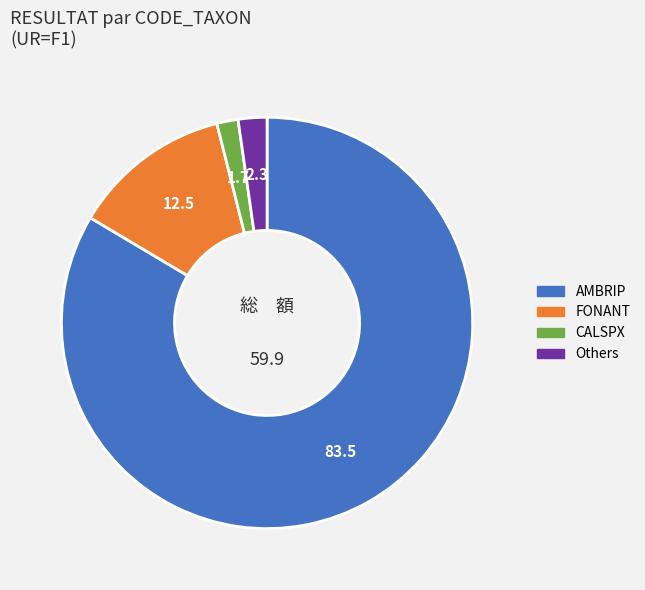

Is there a majority slice in this chart?

Yes